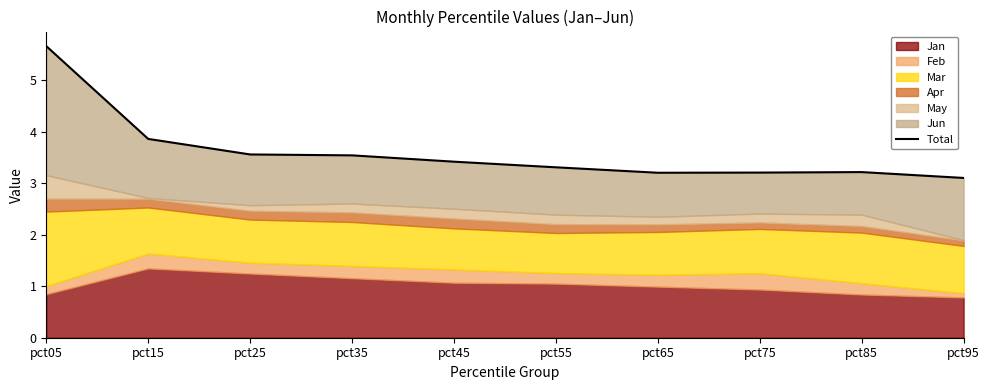

What is the ratio of the value at pct65 to the value at pct45?

0.9